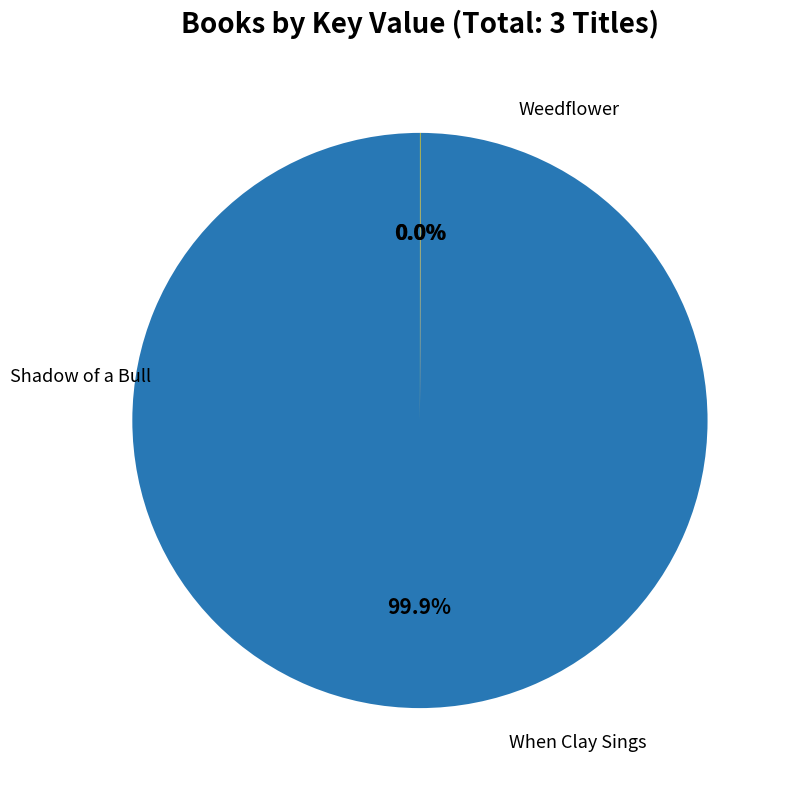

Does any single category account for the majority?

Yes